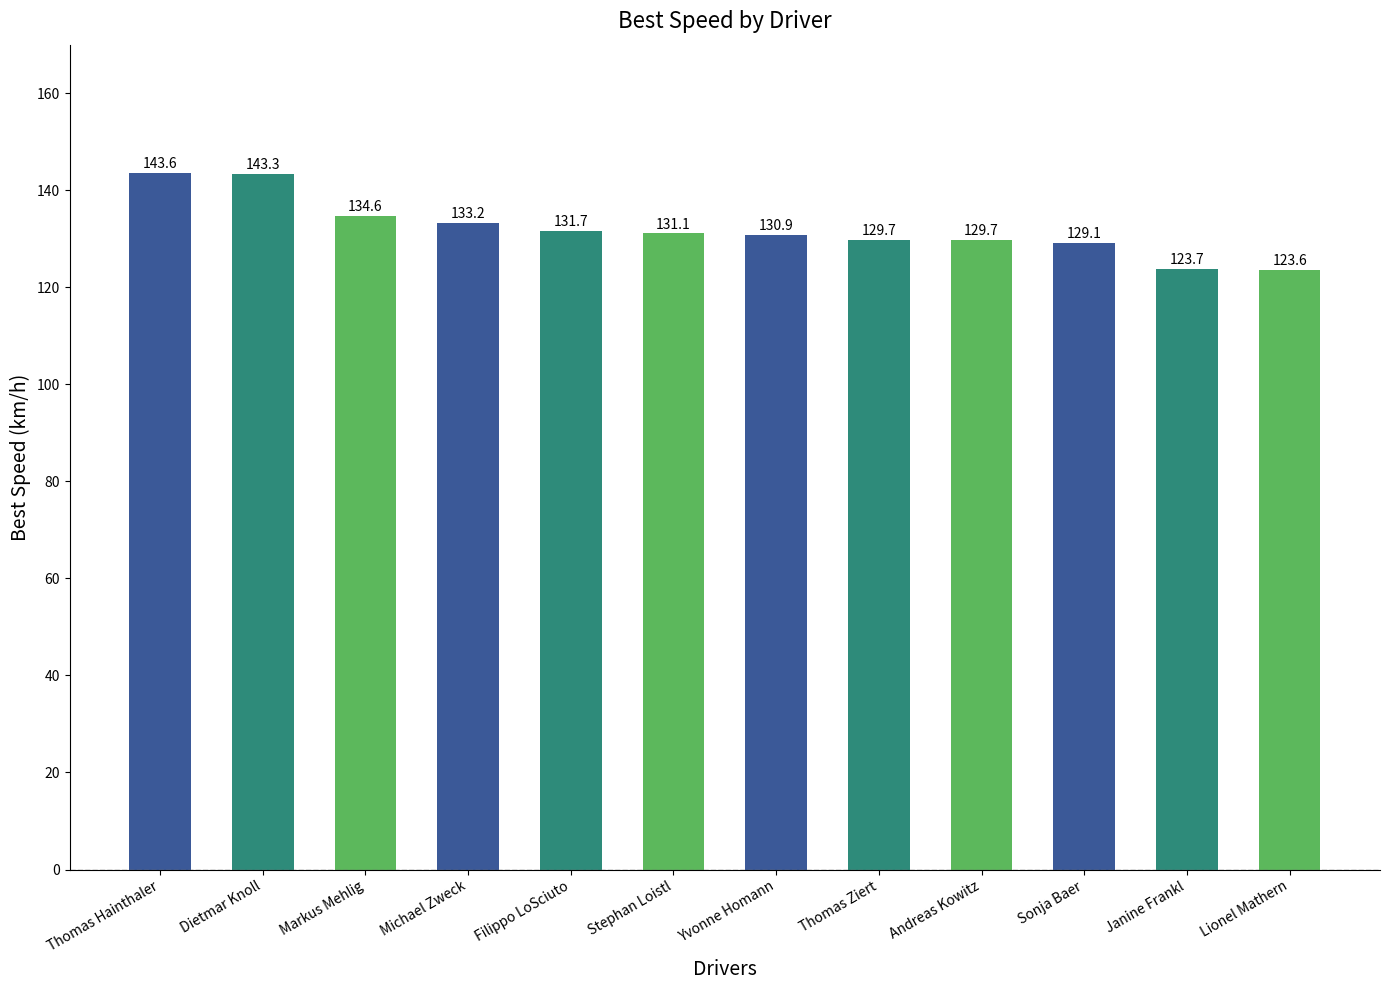

What is the label of the 4th bar from the left?

Michael Zweck